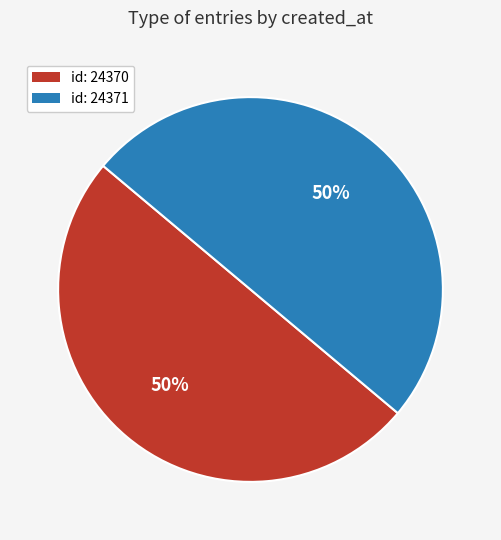

How many slices are in this pie chart?

2